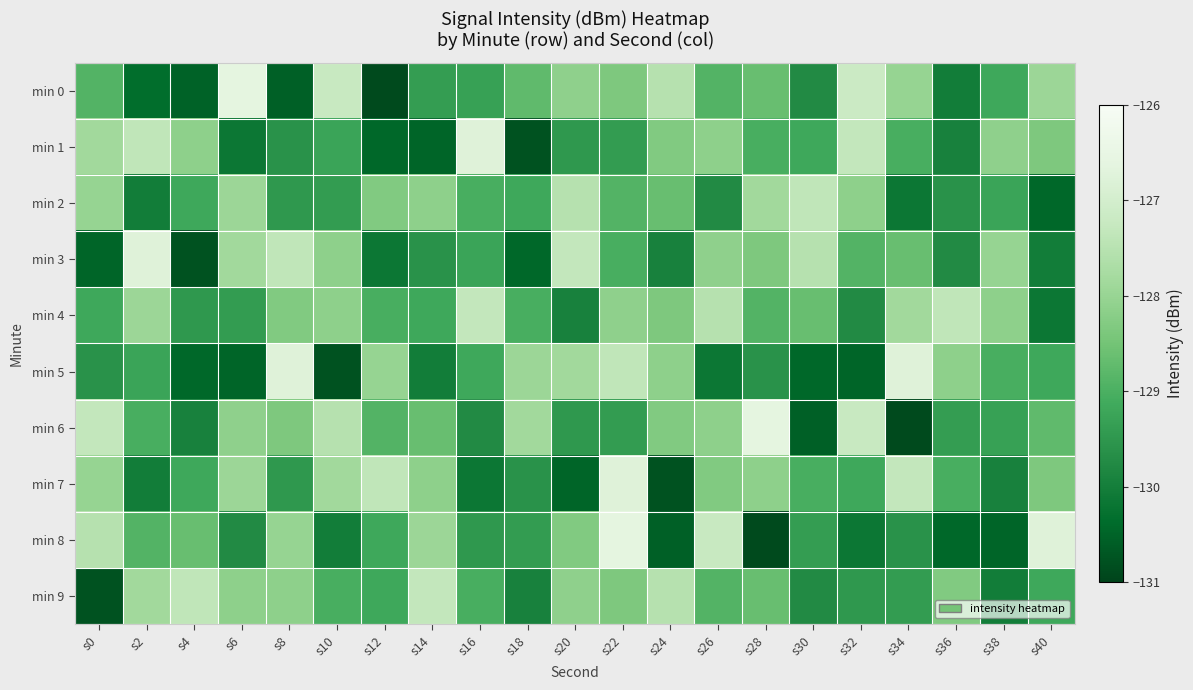

At which category is the sum across all series the highest?

s22